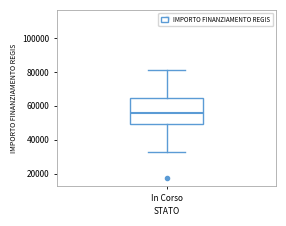

Read this box plot against the y-axis: the position of the median line, the range covered by the box, and the ends of both whiskers. The values are not printed on the chart, so give them approximately, as read against the axis.

median 56000, box 50000 to 64000, whiskers 32000 to 80000